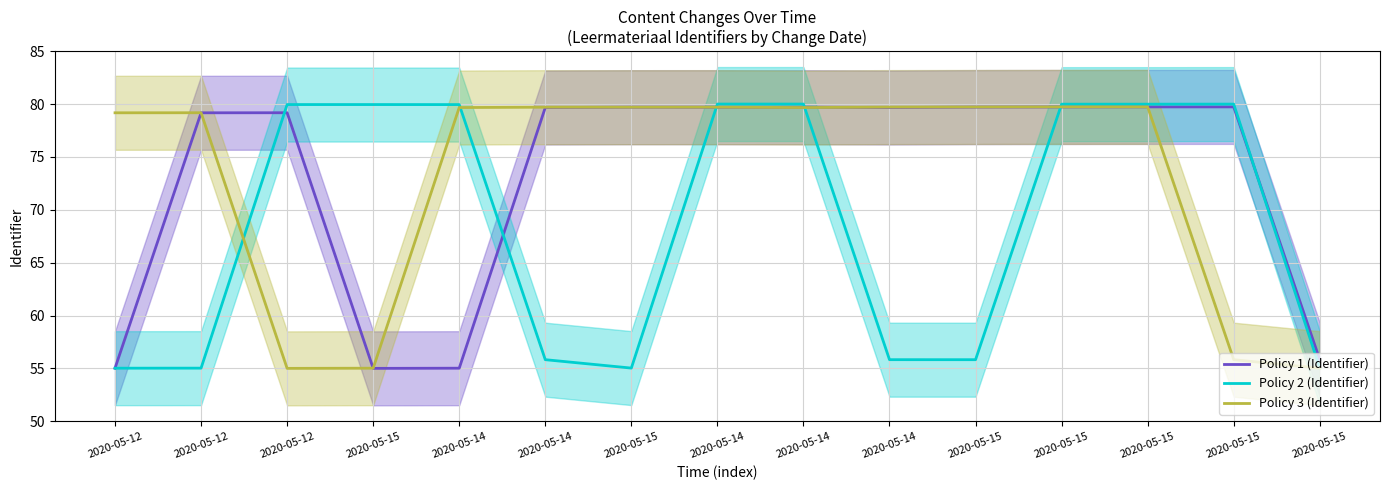

What is the label of the 7th point from the left?

2020-05-15